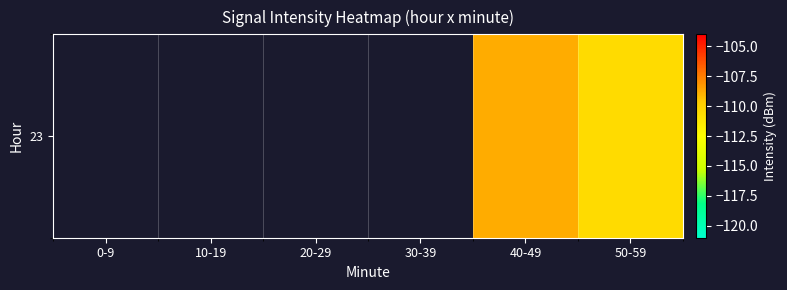

What is the greatest value displayed?

-108.8